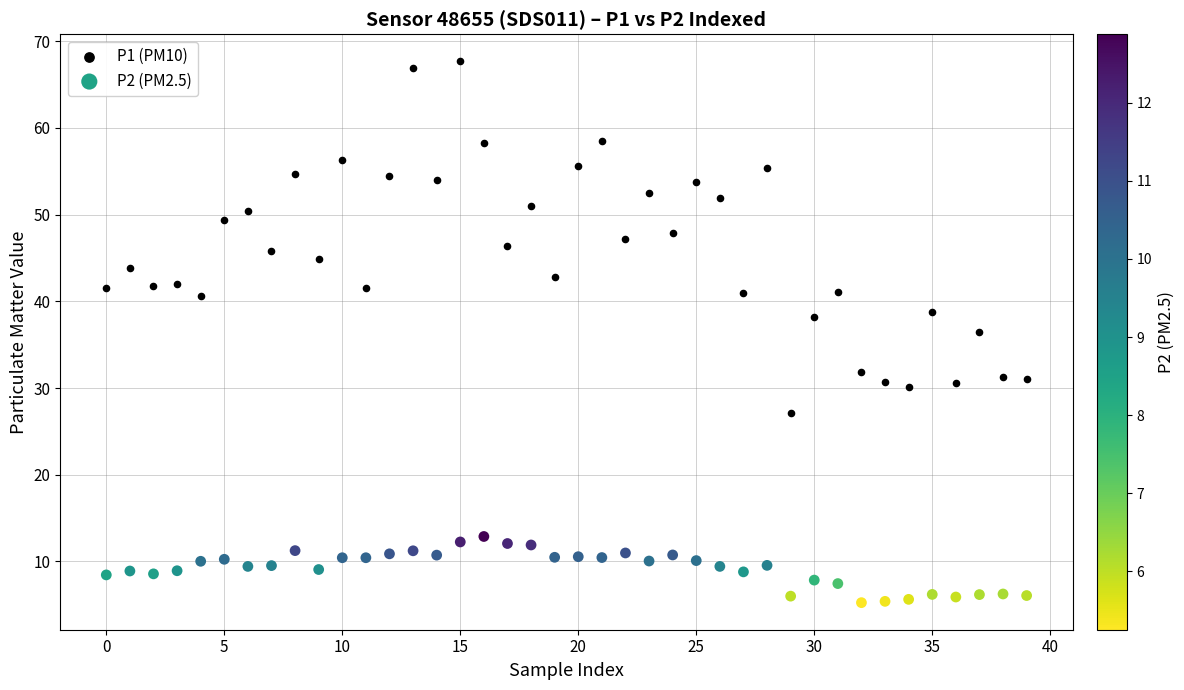

Which series reaches the maximum Y coordinate?

P1 (PM10)